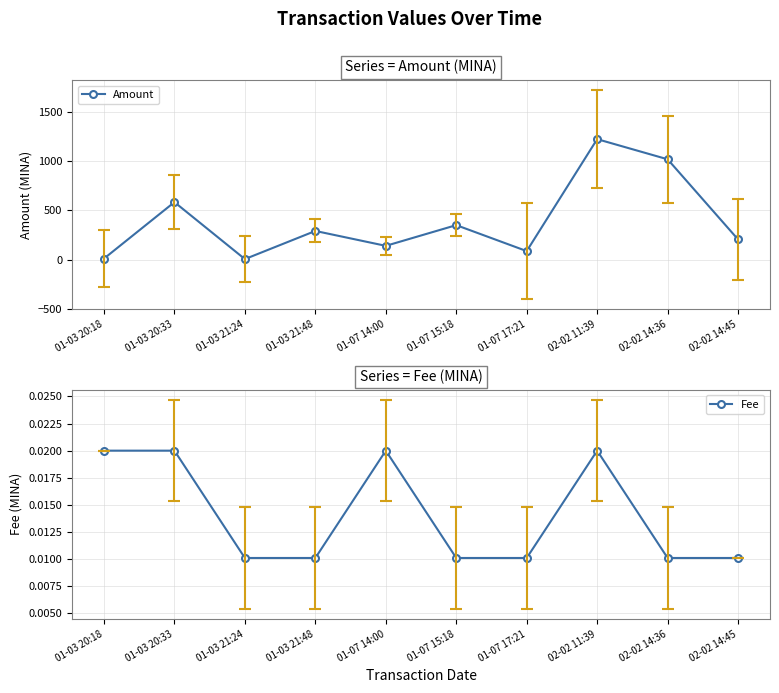

True or false: Amount and Fee cross at least once.

False